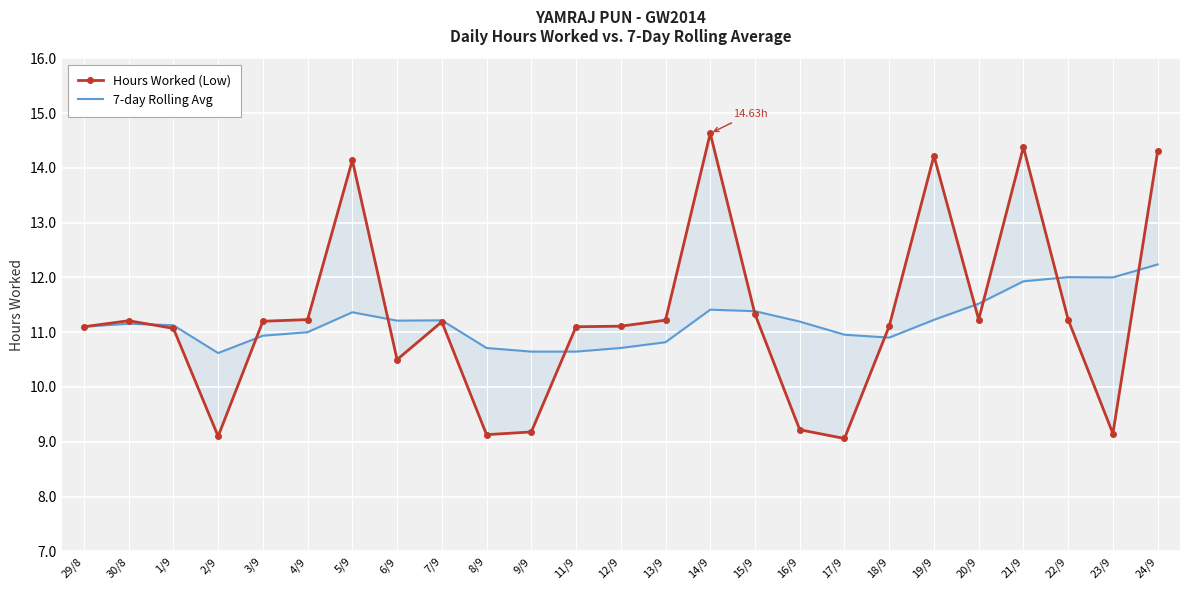

How many times do Hours Worked (Low) and 7-day Rolling Avg cross each other?

10